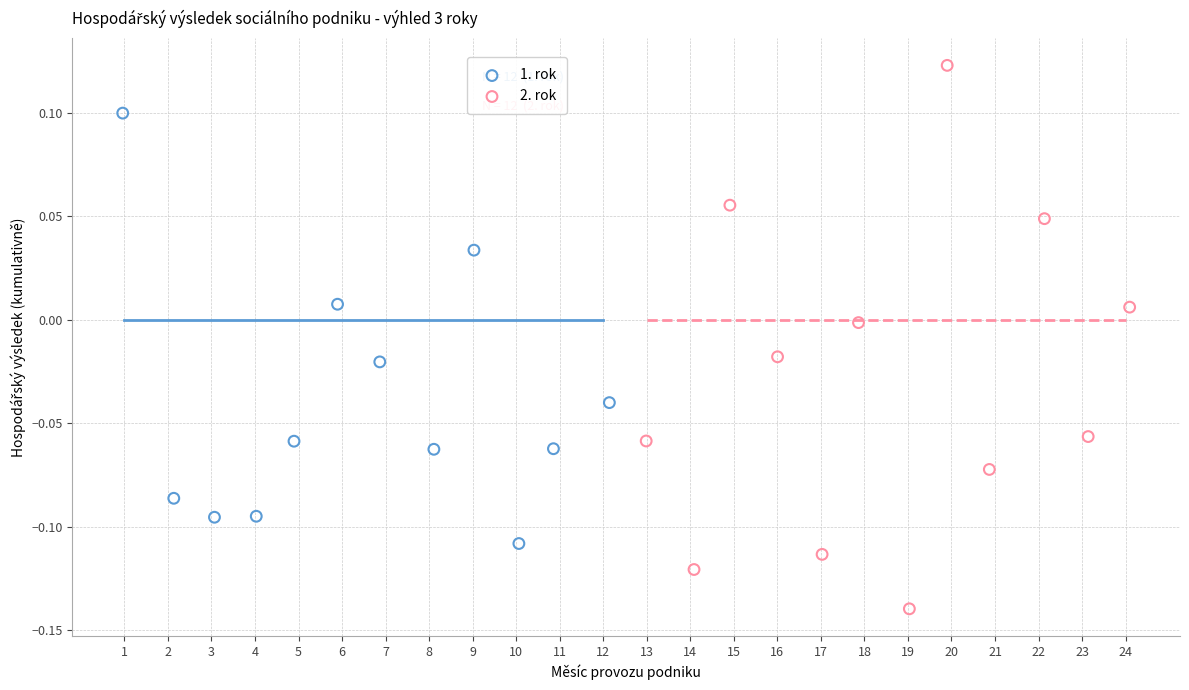

Which series has the widest spread of Y values?

2. rok